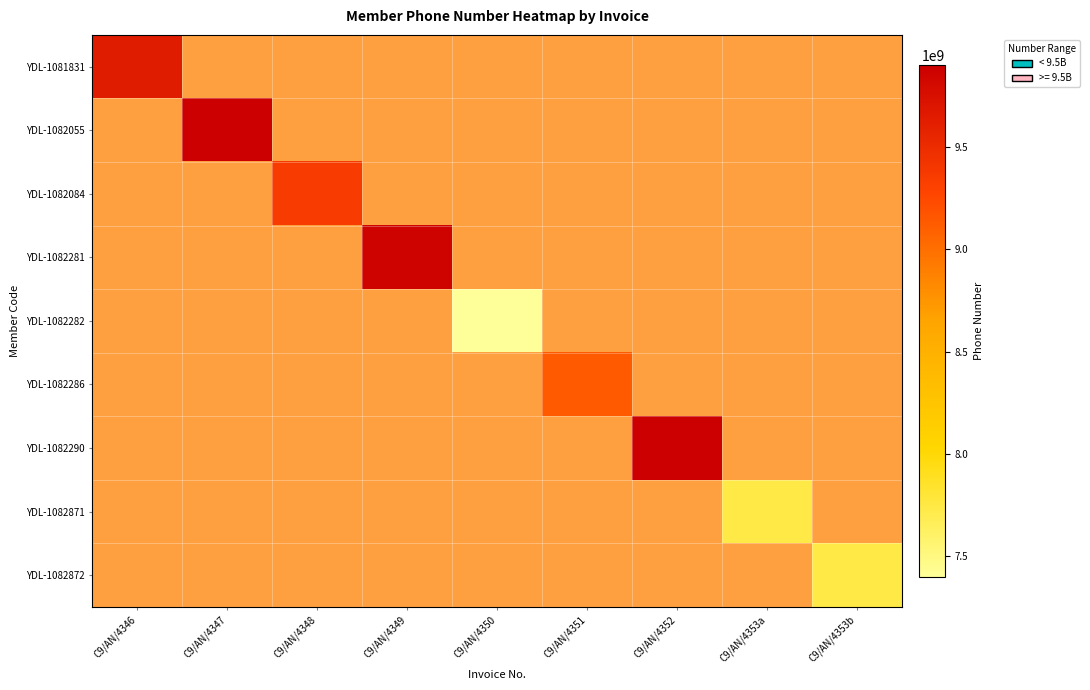

Is the value of YDL-1082290 at C9/AN/4351 greater than the value of YDL-1082282 at C9/AN/4349?

No